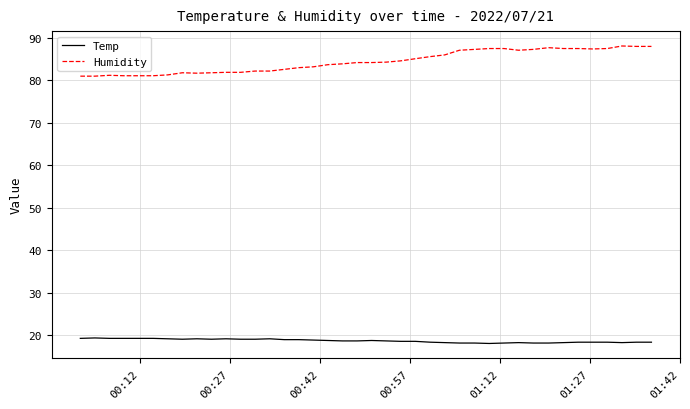

Which series has the largest total across all categories?

Humidity